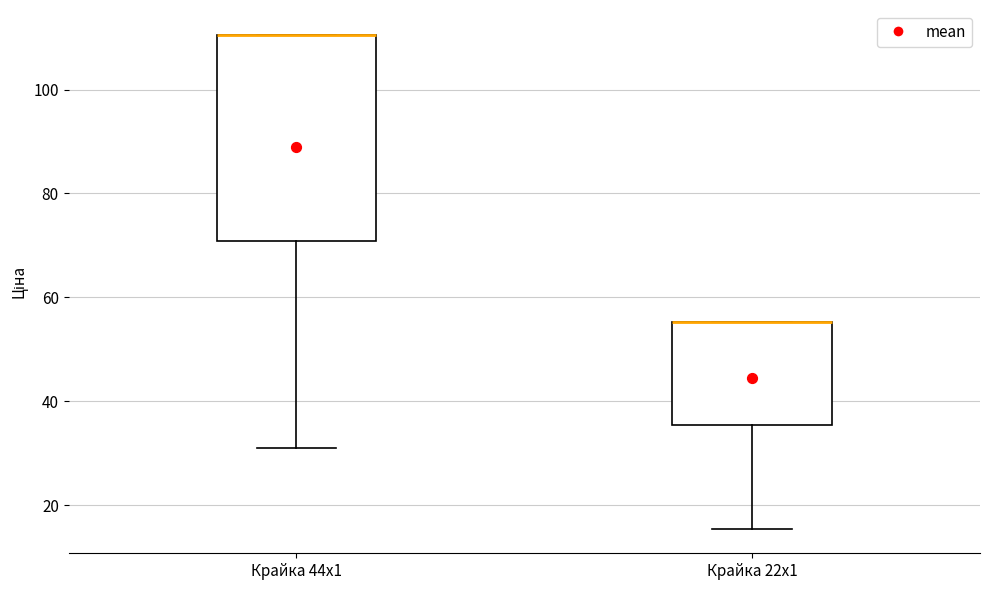

Which box is the tallest, from its lower edge to its upper edge?

Крайка 44x1